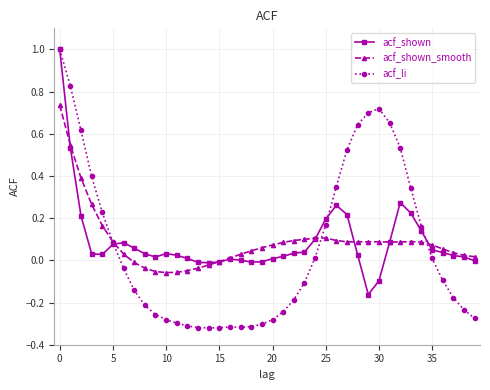

What is the greatest value displayed?

1.0